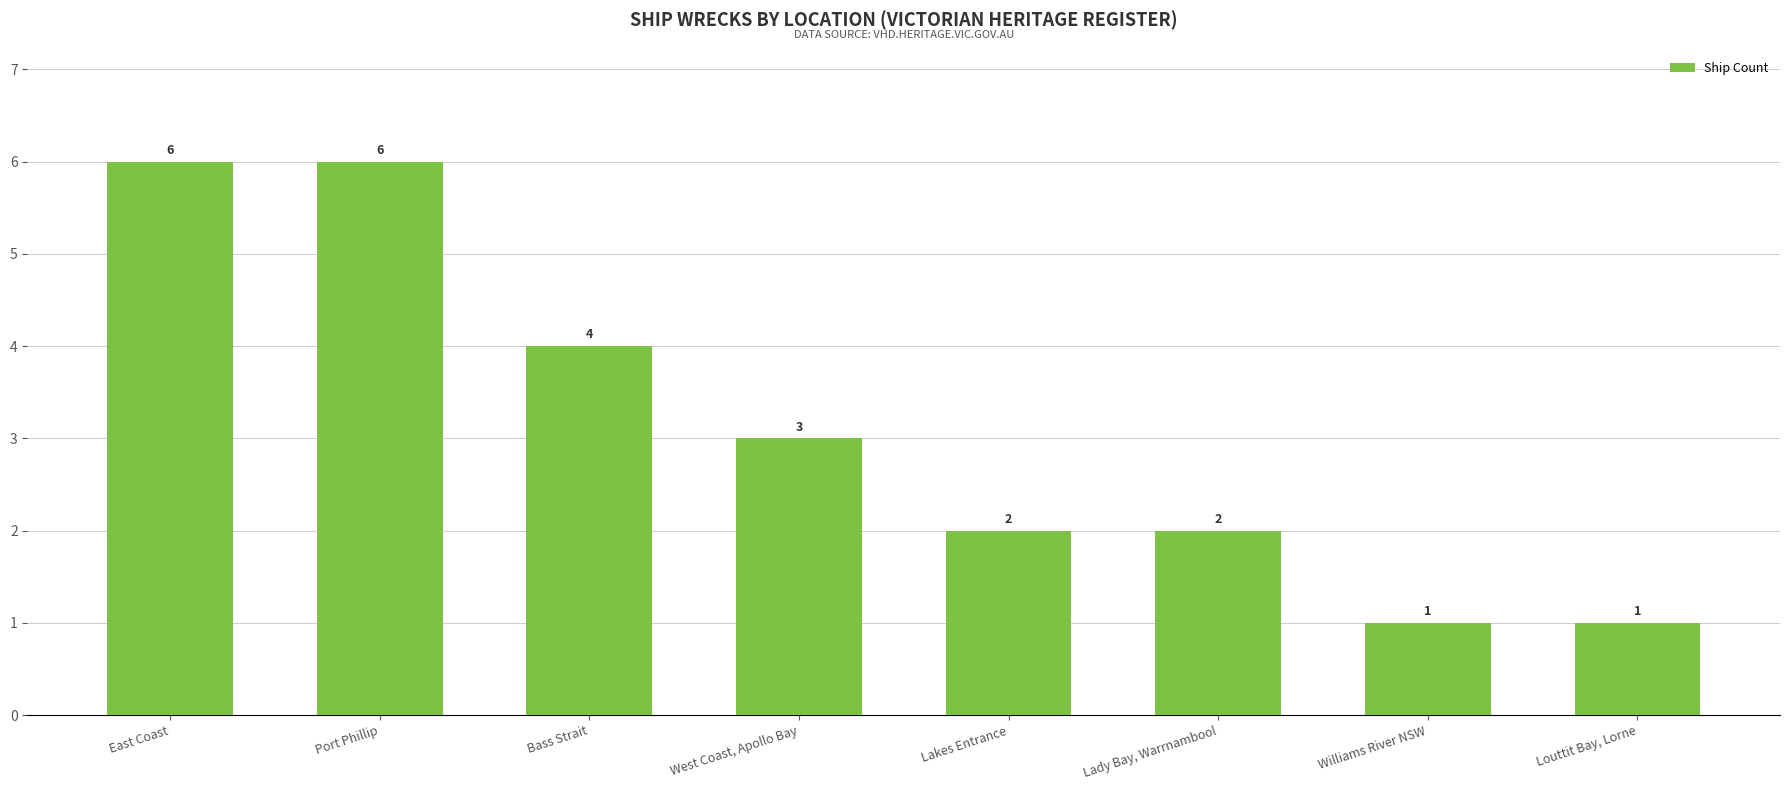

Count the values in the range 2 to 6.

6